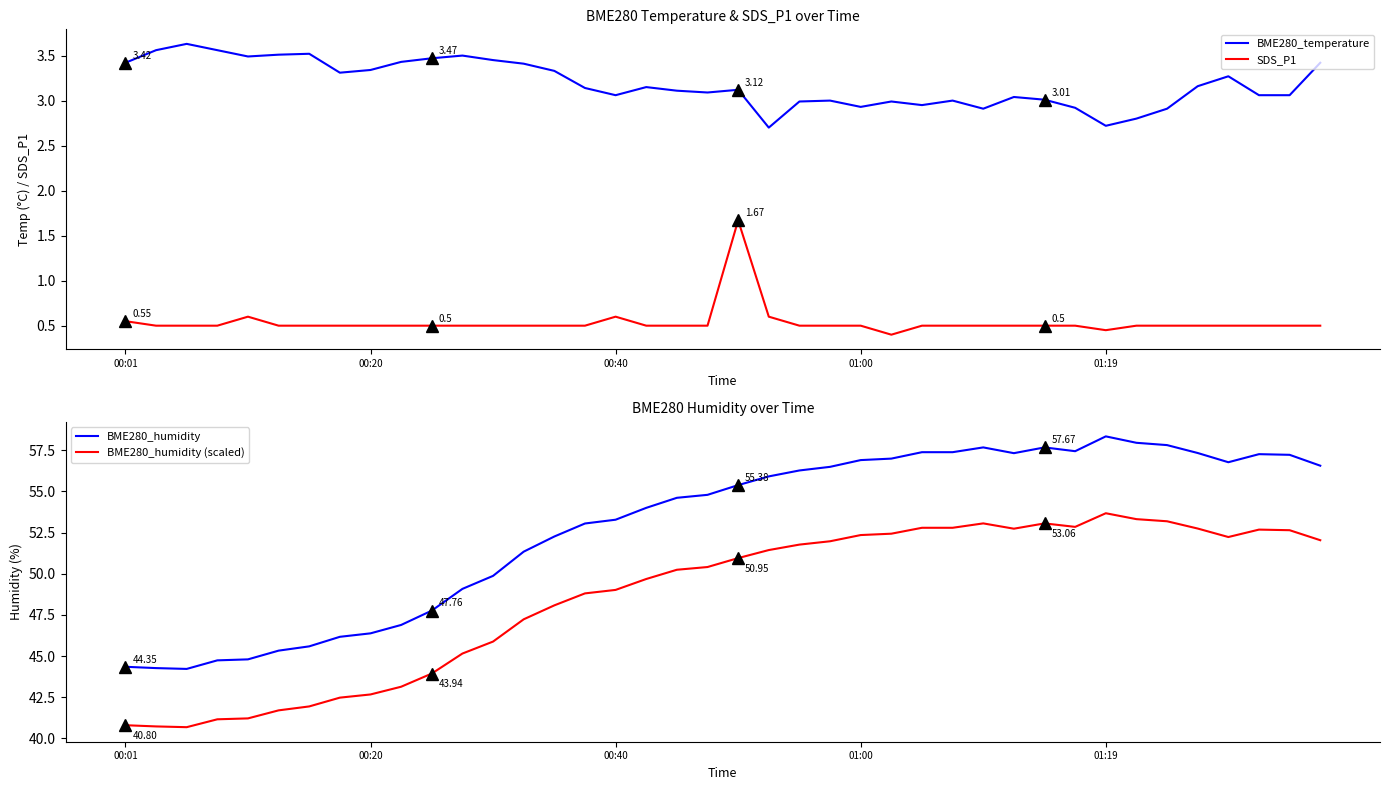

True or false: BME280_humidity (scaled) and BME280_humidity cross at least once.

False